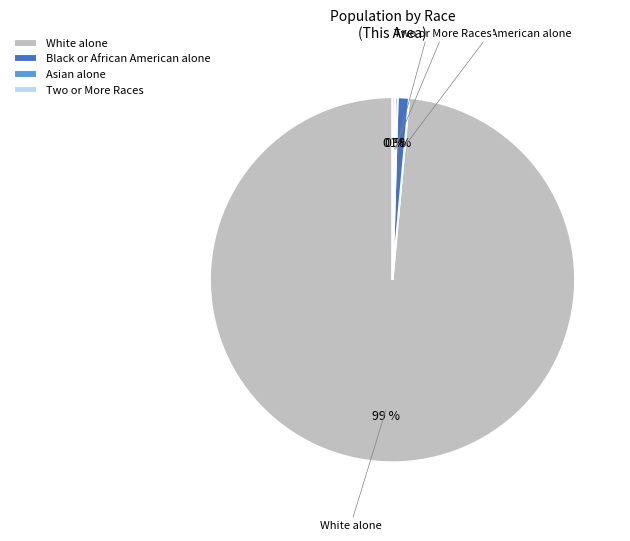

Which slice is the largest?

White alone